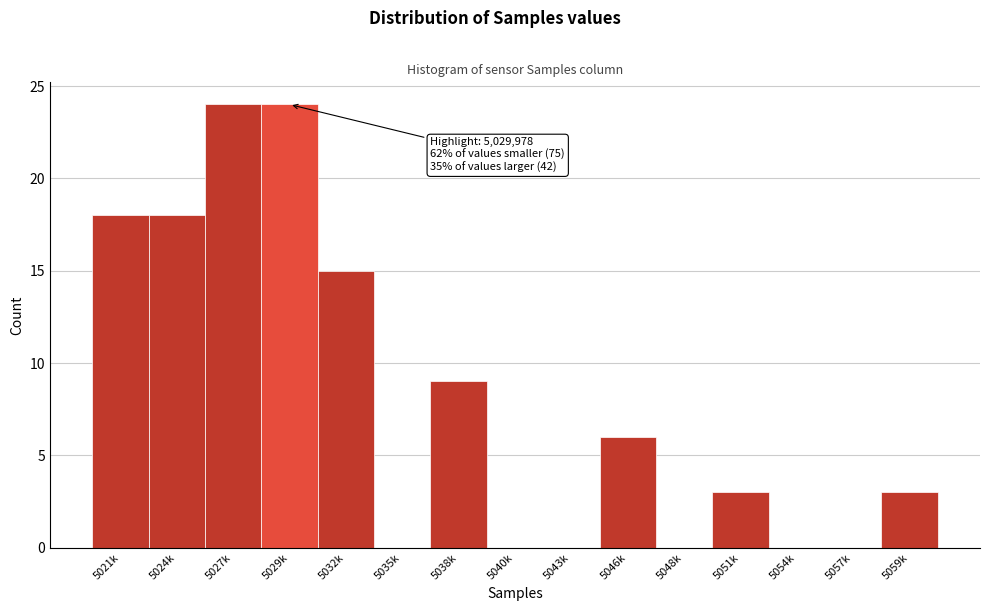

Reading right to left, extract all data points from this chart.

5059k=3	5057k=0	5054k=0	5051k=3	5048k=0	5046k=6	5043k=0	5040k=0	5038k=9	5035k=0	5032k=15	5029k=24	5027k=24	5024k=18	5021k=18